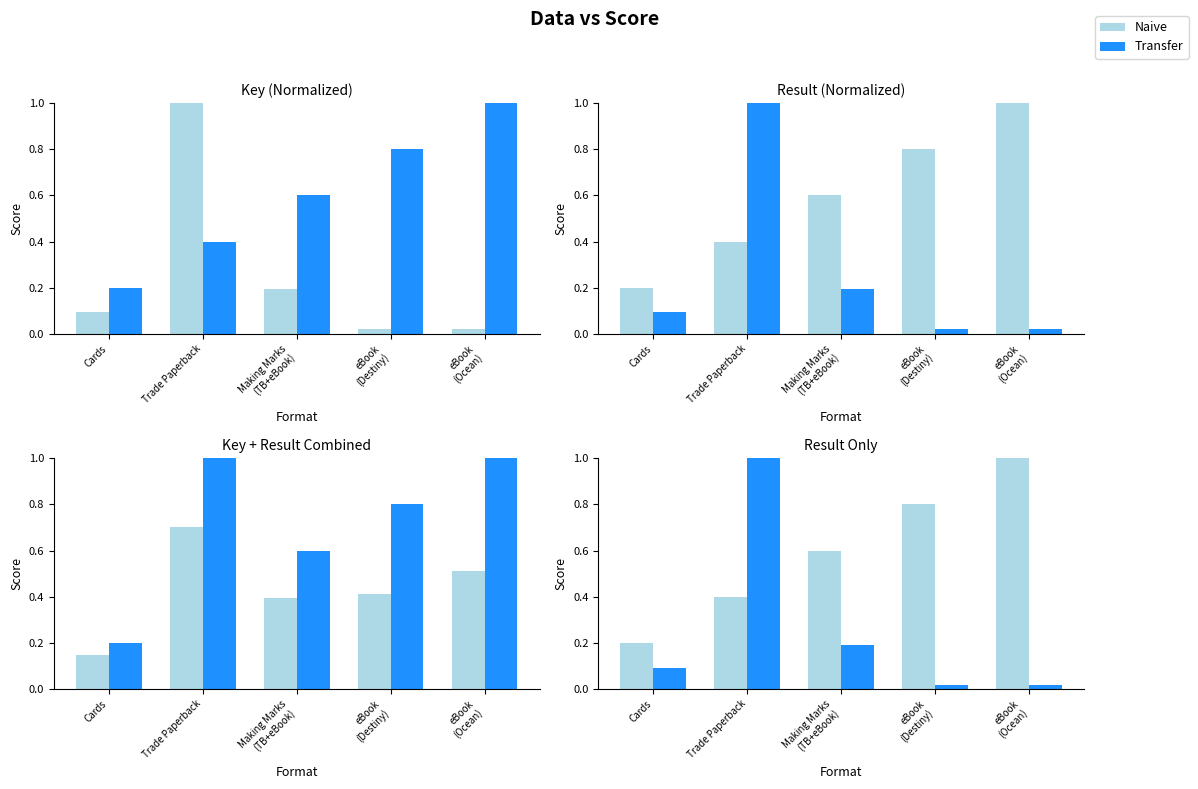

Reading left to right, extract all data points from this chart.

Naive: 0.2	0.4	0.6	0.8	1.0
Transfer: 0.1	1.0	0.2	0.0	0.0